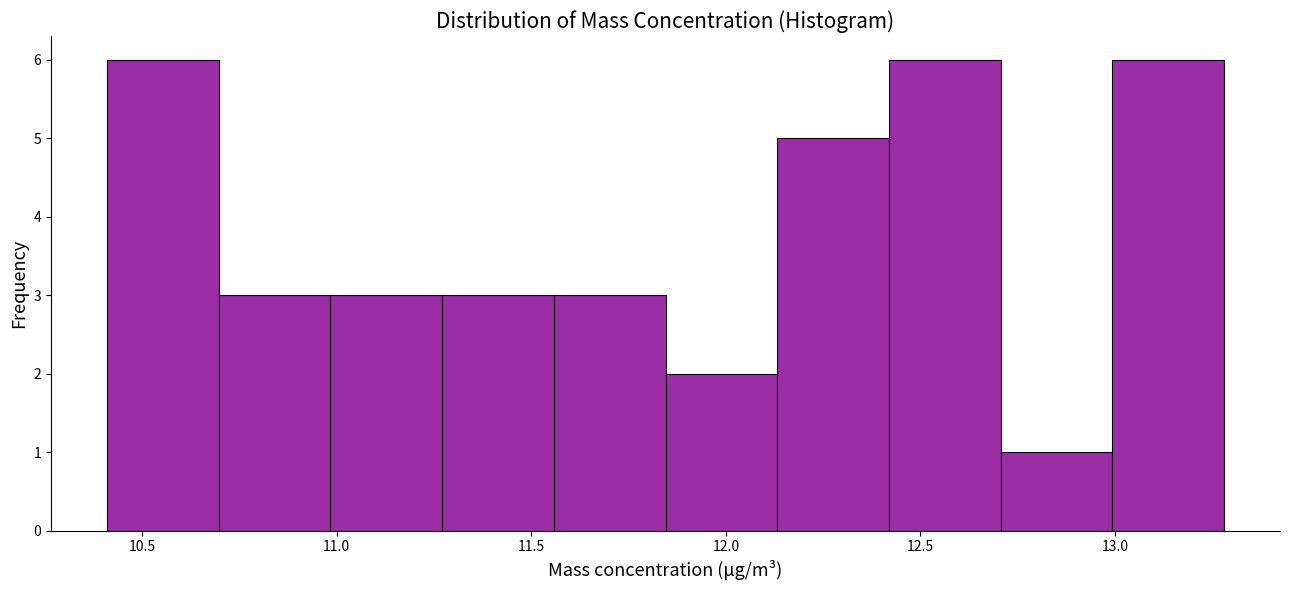

Reading left to right, list every bar in this chart as the range it spans on the x-axis followed by its height. Neither the bar edges nor the heights are printed on the chart, so give them approximately, as read against the axes.

10.40 to 10.70: 6
10.70 to 11.00: 3
11.00 to 11.25: 3
11.25 to 11.55: 3
11.55 to 11.85: 3
11.85 to 12.15: 2
12.15 to 12.40: 5
12.40 to 12.70: 6
12.70 to 13.00: 1
13.00 to 13.30: 6